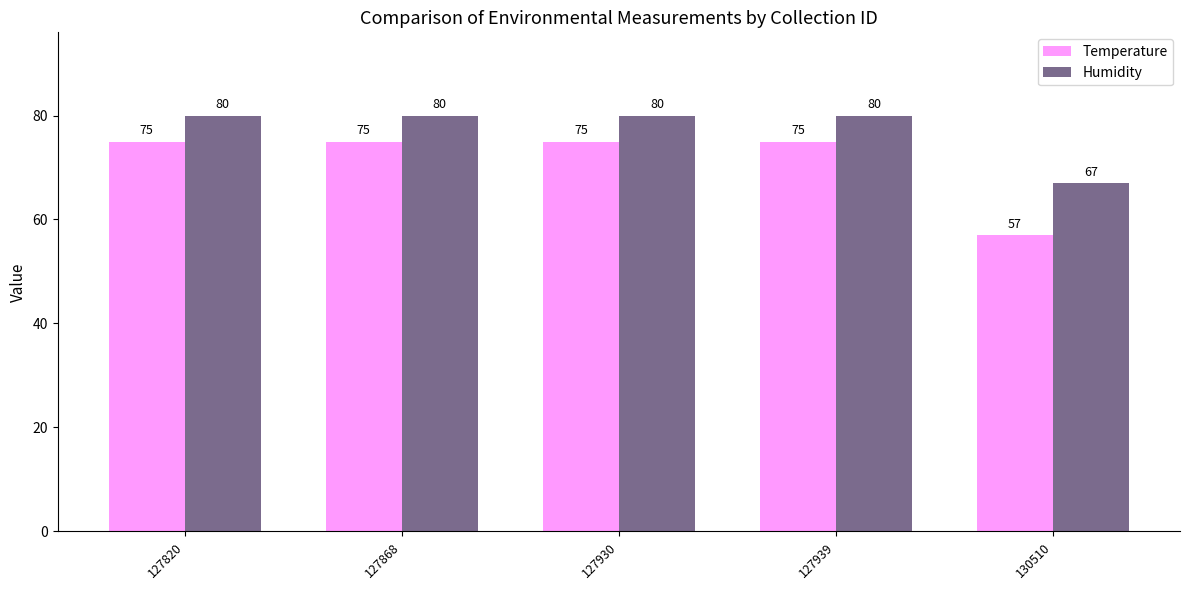

Which series has the largest range (max minus min)?

Temperature